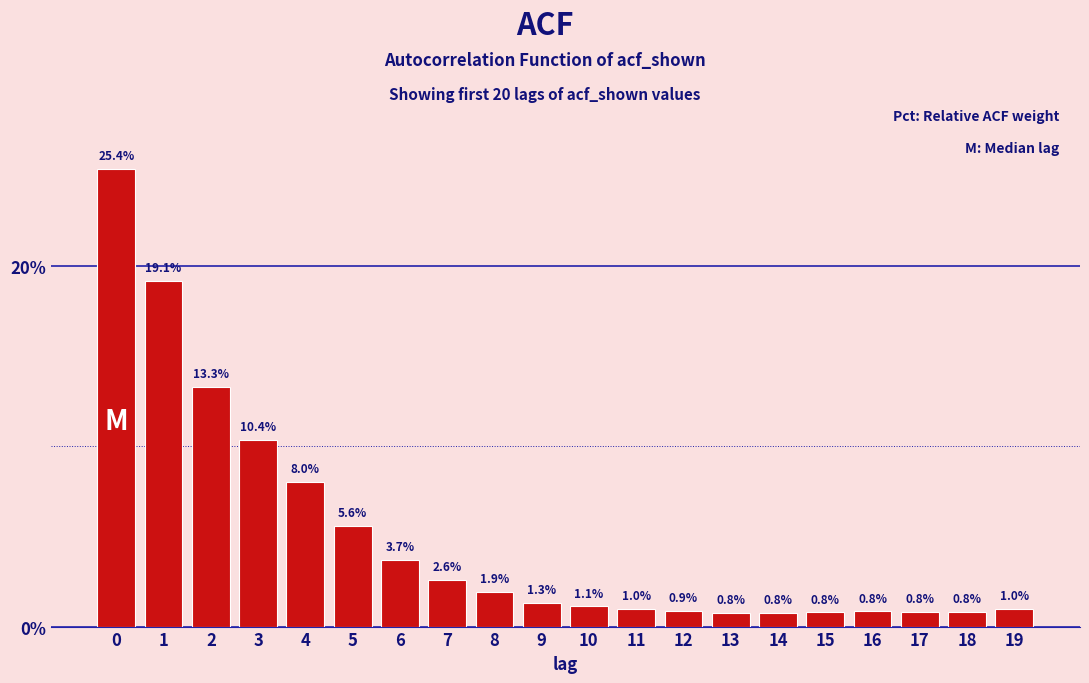

Reading left to right, extract all data points from this chart.

0=25.4	1=19.1	2=13.3	3=10.4	4=8.0	5=5.6	6=3.7	7=2.6	8=1.9	9=1.3	10=1.1	11=1.0	12=0.9	13=0.8	14=0.8	15=0.8	16=0.8	17=0.8	18=0.8	19=1.0